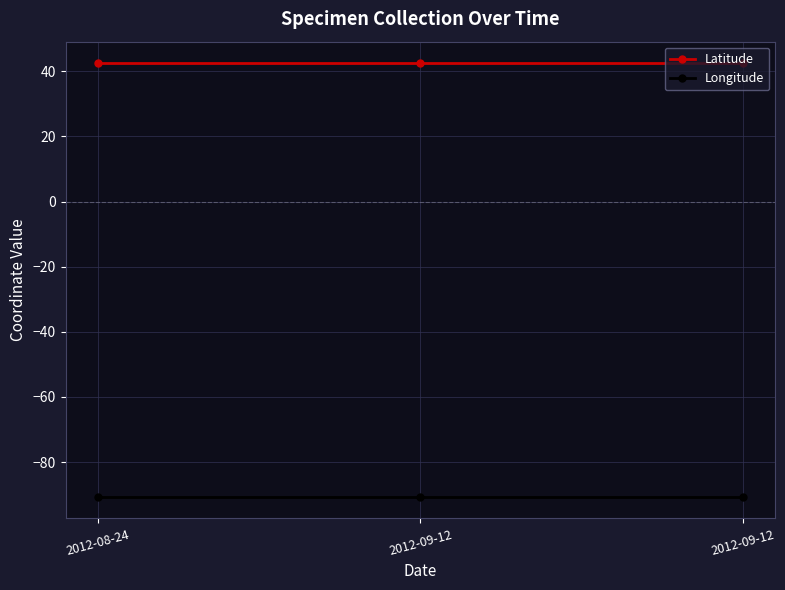

Rank the series by their average value, from lowest to highest.

Longitude, Latitude